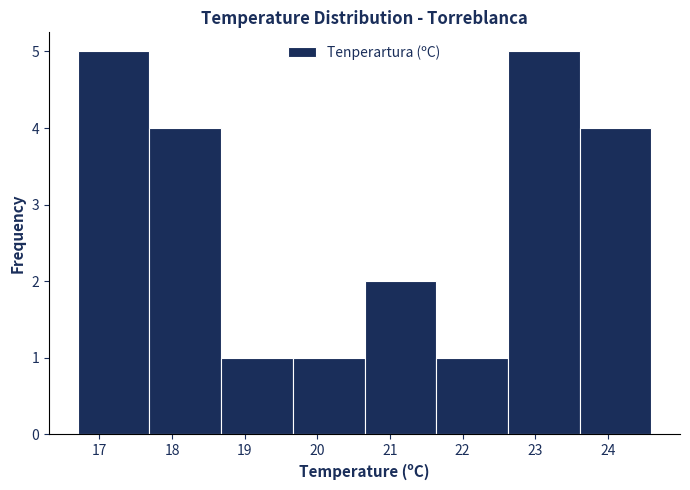

What is the height of the bar covering 19.7 to 20.7 on the x-axis? Neither the bar edges nor the heights are printed on the chart, so give them approximately, as read against the axes.

1